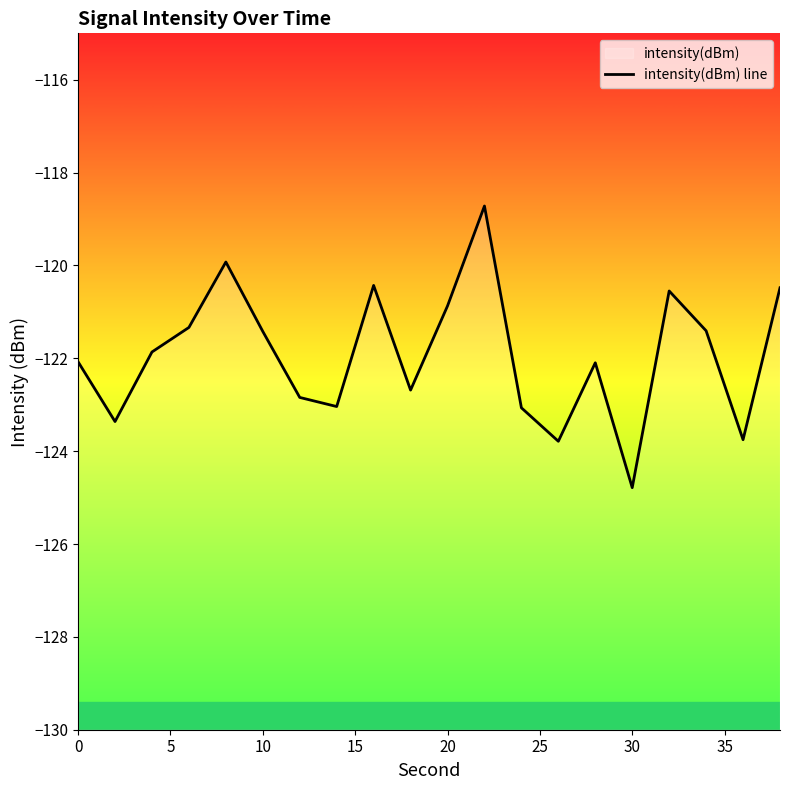

How many interior local valleys (lower than both neighbors) does the data have?

6